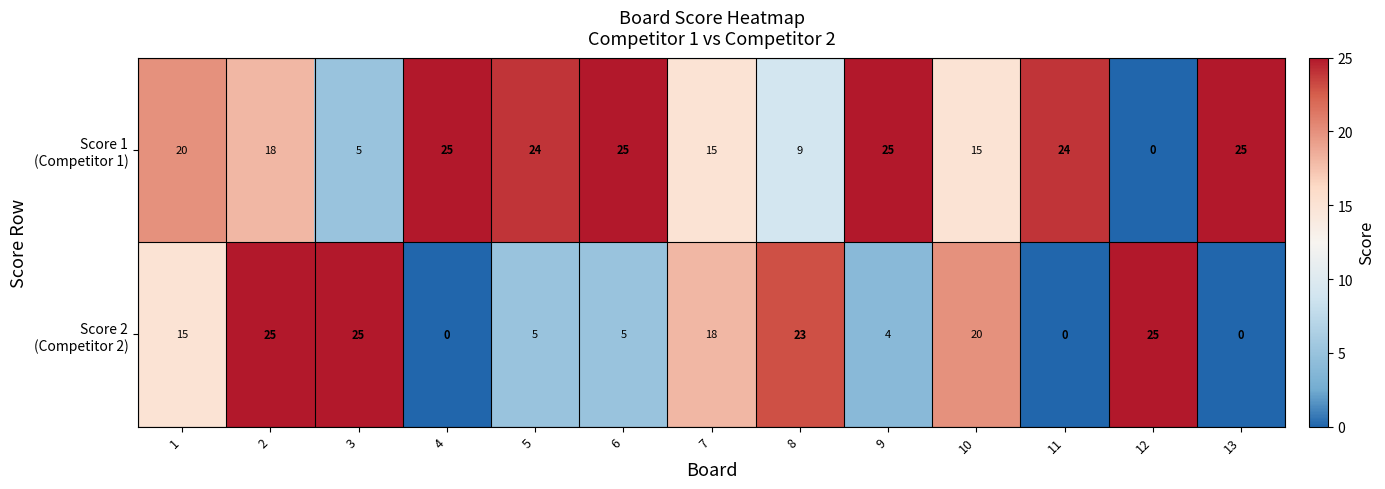

At how many categories does at least one series exceed 19?

12